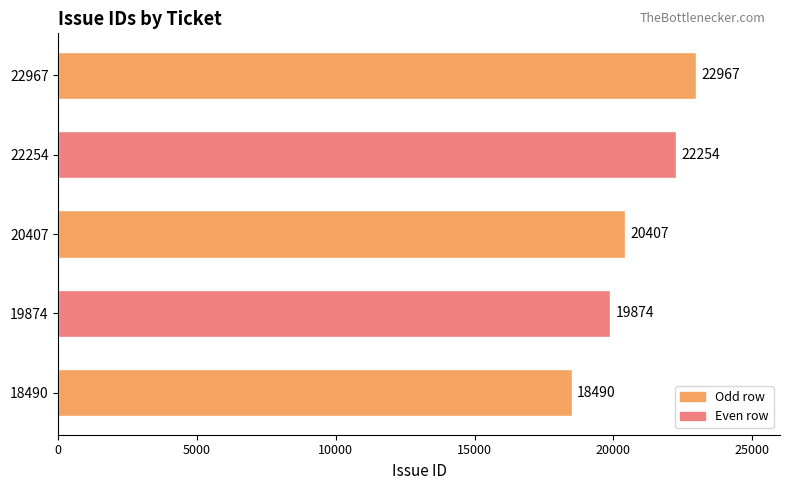

Read the value at 19874, to the nearest 50.

19850